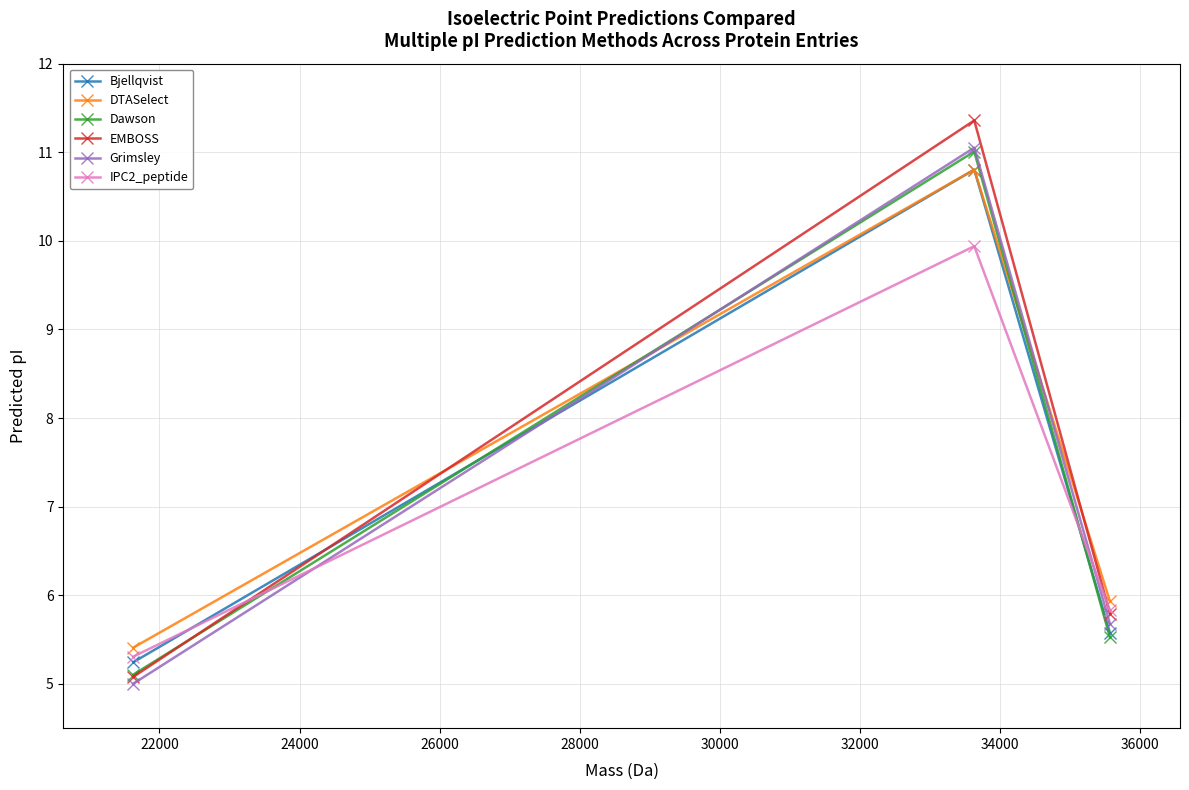

Count the number of categories in the chart.

3